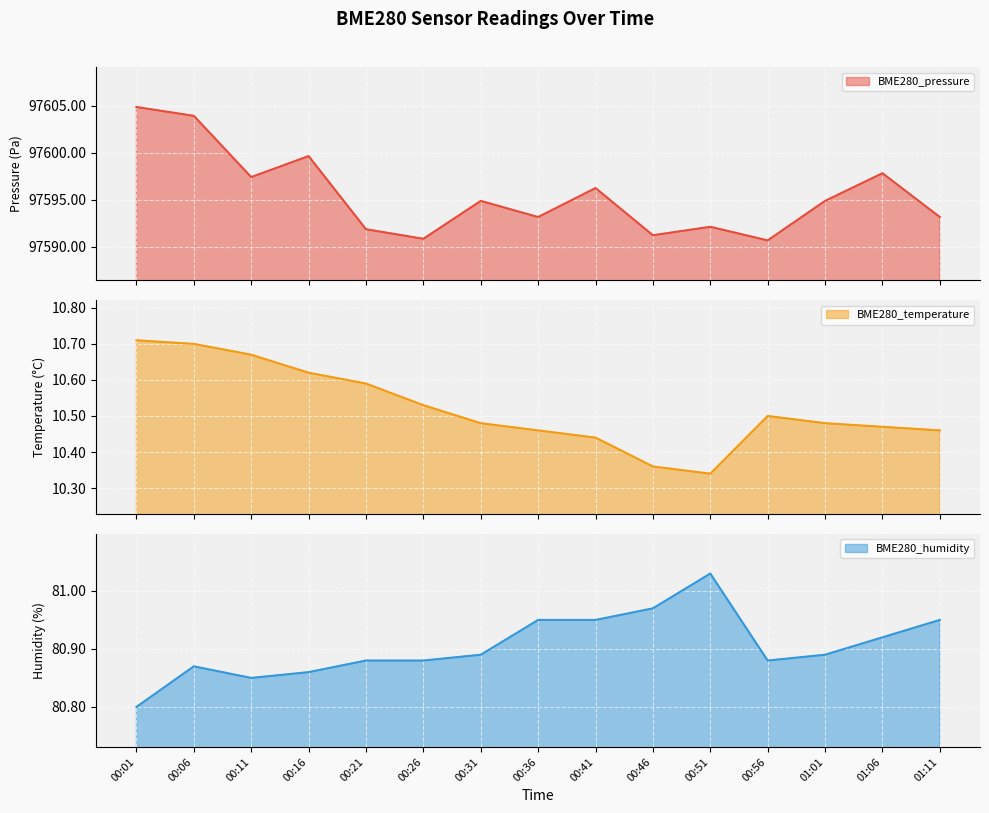

True or false: BME280_pressure and BME280_humidity intersect in this chart.

False